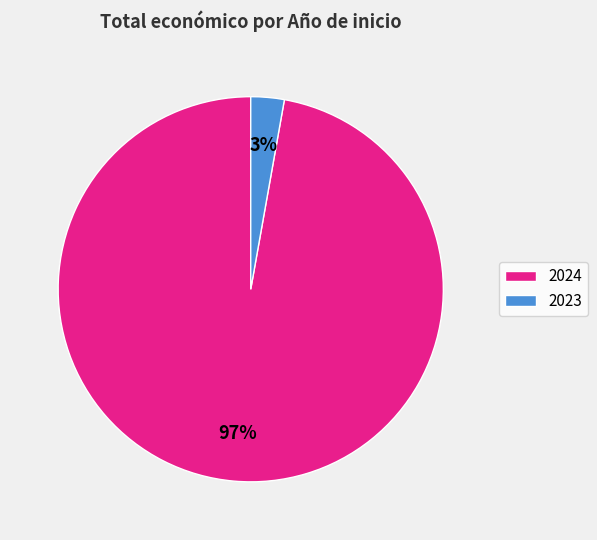

The 2024 slice represents 1% of the pie. True or false?

False